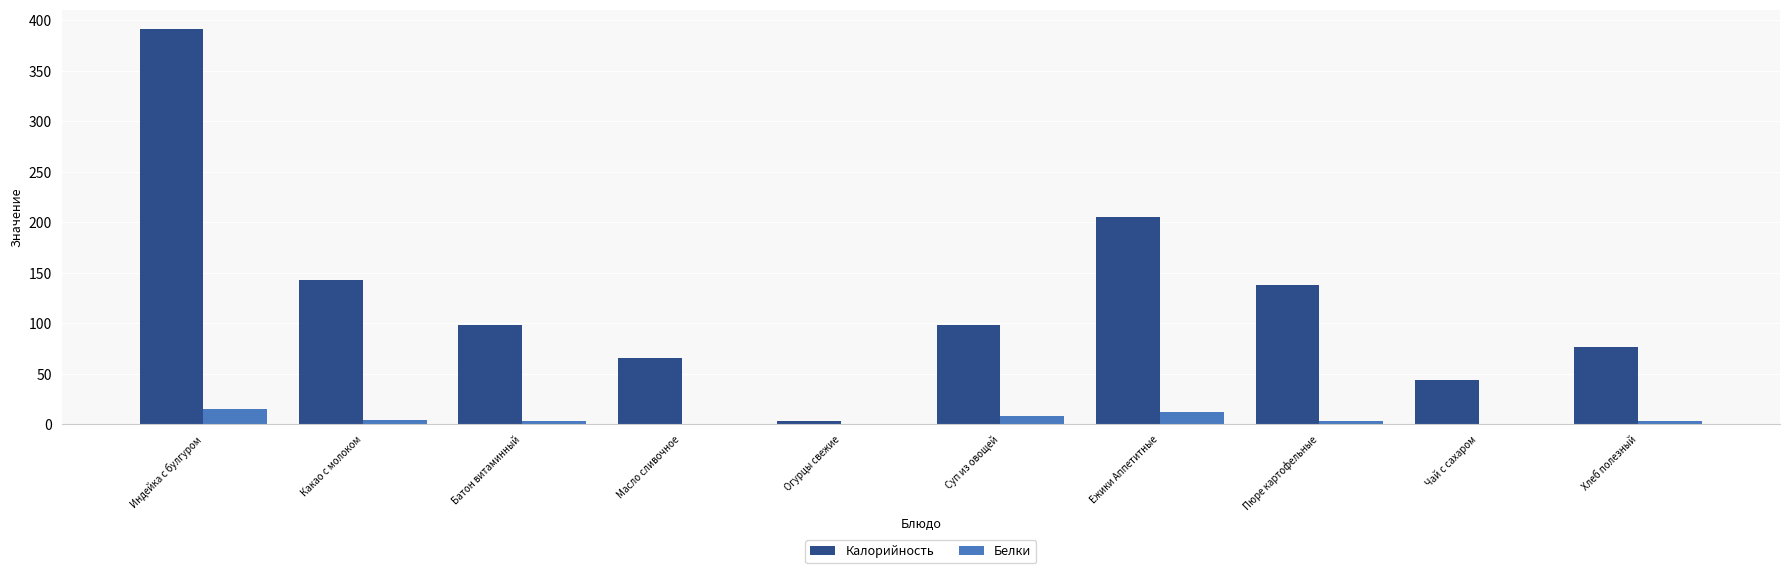

Which series has the largest total across all categories?

Калорийность